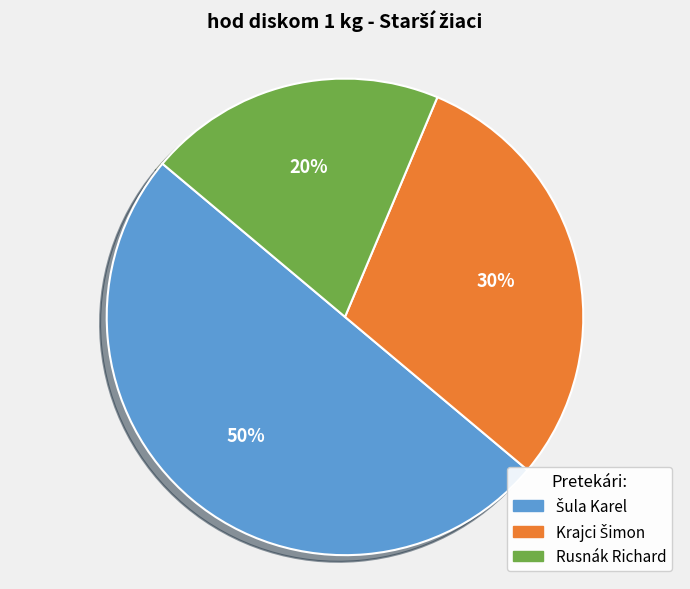

To the nearest percent, what is the average slice percentage?

33%